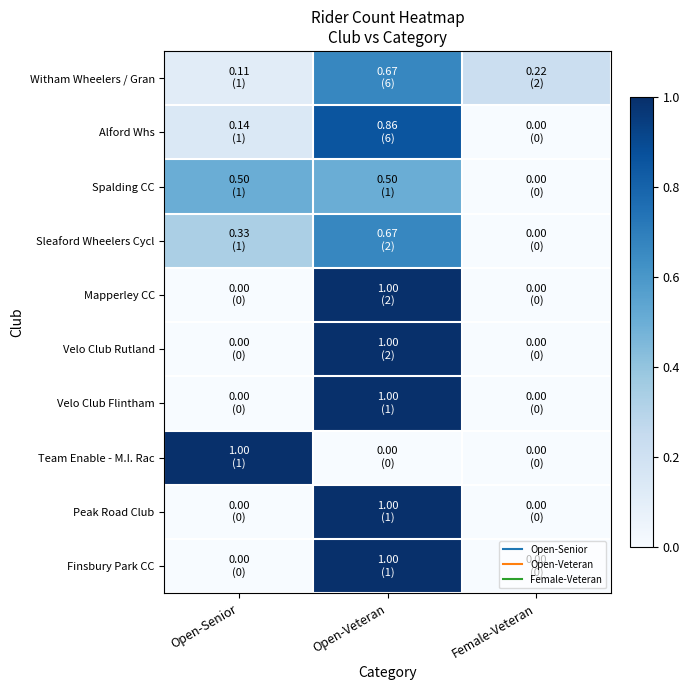

Which series has the widest spread of values?

Mapperley CC